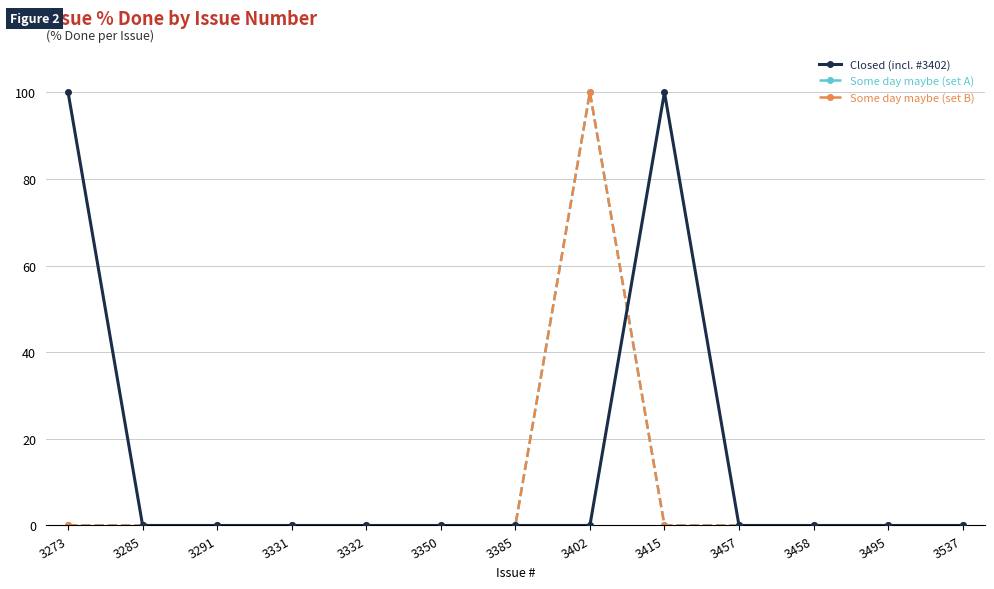

At how many categories does at least one series exceed 52?

3